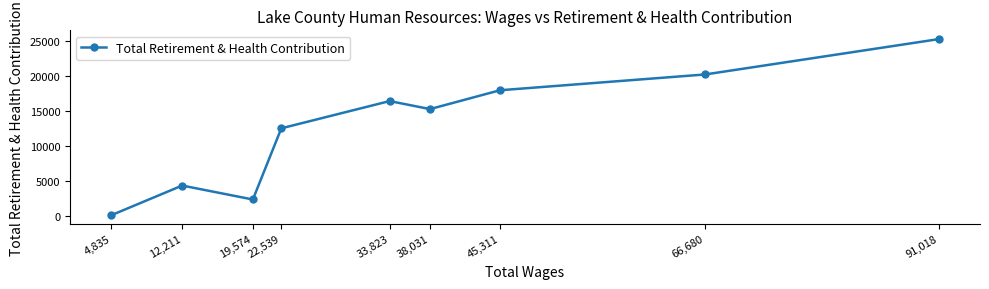

The chart shows a value of 15217 at 38,031. True or false?

True